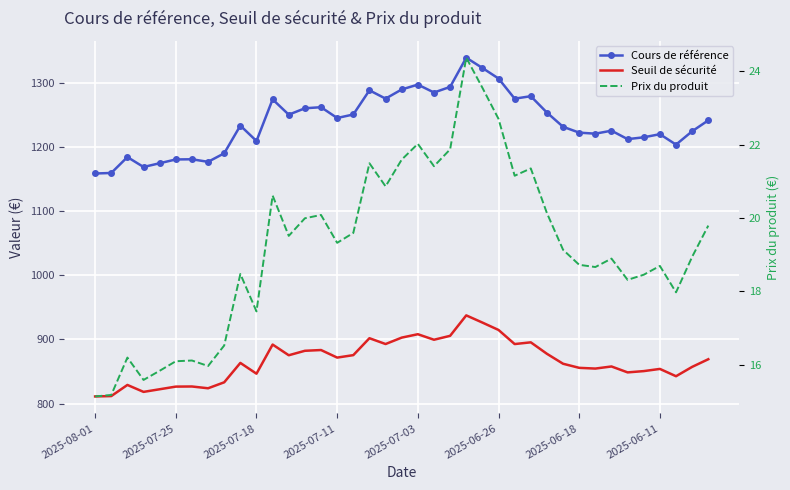

Reading left to right, what are all the values shown in this chart?

Cours de référence: 1158.6	1159.4	1184.2	1168.7	1174.6	1180.5	1180.8	1176.8	1190.1	1233.3	1209.2	1274.2	1250.3	1260.3	1262.0	1245.1	1250.6	1288.3	1275.3	1289.6	1297.2	1284.9	1293.6	1339.1	1323.1	1306.7	1275.2	1279.1	1253.5	1231.4	1222.3	1220.7	1225.3	1212.2	1215.0	1219.9	1203.6	1224.5	1241.5
Seuil de sécurité: 811.0	811.6	828.9	818.1	822.2	826.3	826.5	823.7	833.1	863.3	846.5	891.9	875.2	882.2	883.4	871.6	875.4	901.8	892.7	902.7	908.0	899.4	905.5	937.4	926.2	914.7	892.7	895.4	877.5	862.0	855.6	854.5	857.7	848.5	850.5	853.9	842.5	857.1	869.0
Prix du produit: 15.1	15.2	16.2	15.6	15.8	16.1	16.1	16.0	16.5	18.5	17.4	20.6	19.5	20.0	20.1	19.3	19.6	21.5	20.9	21.6	22.0	21.4	21.9	24.4	23.6	22.7	21.1	21.4	20.1	19.1	18.7	18.7	18.9	18.3	18.4	18.7	18.0	18.9	19.8